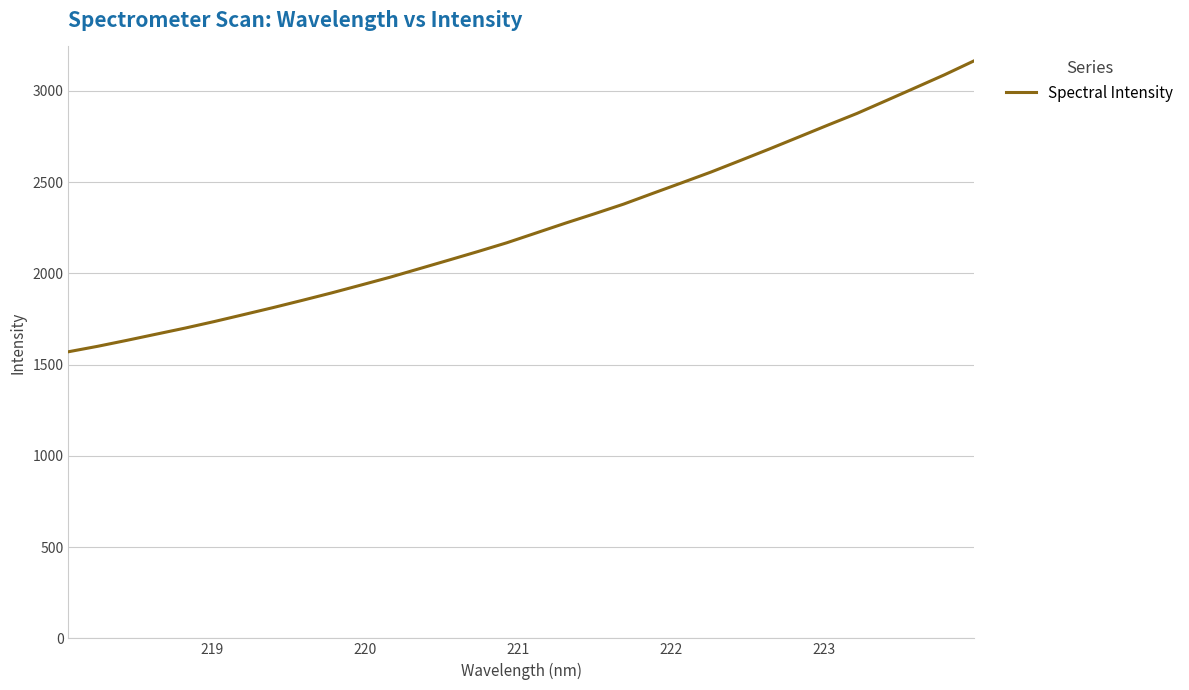

What is the difference between the maximum and minimum values?

1593.0